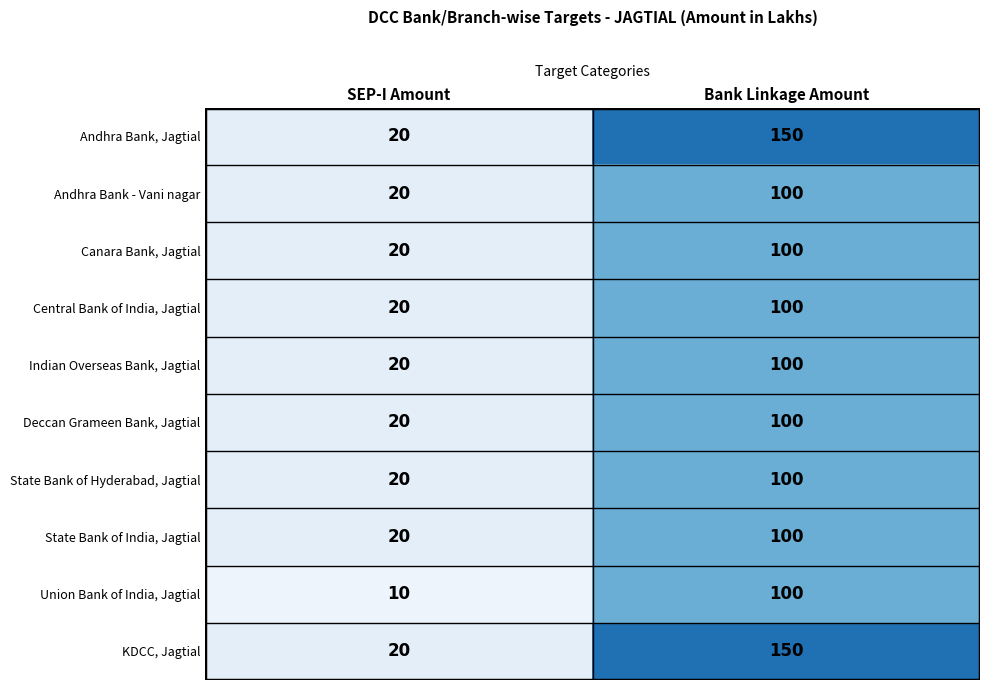

What is the difference between the KDCC, Jagtial values at SEP-I Amount and Bank Linkage Amount?

130